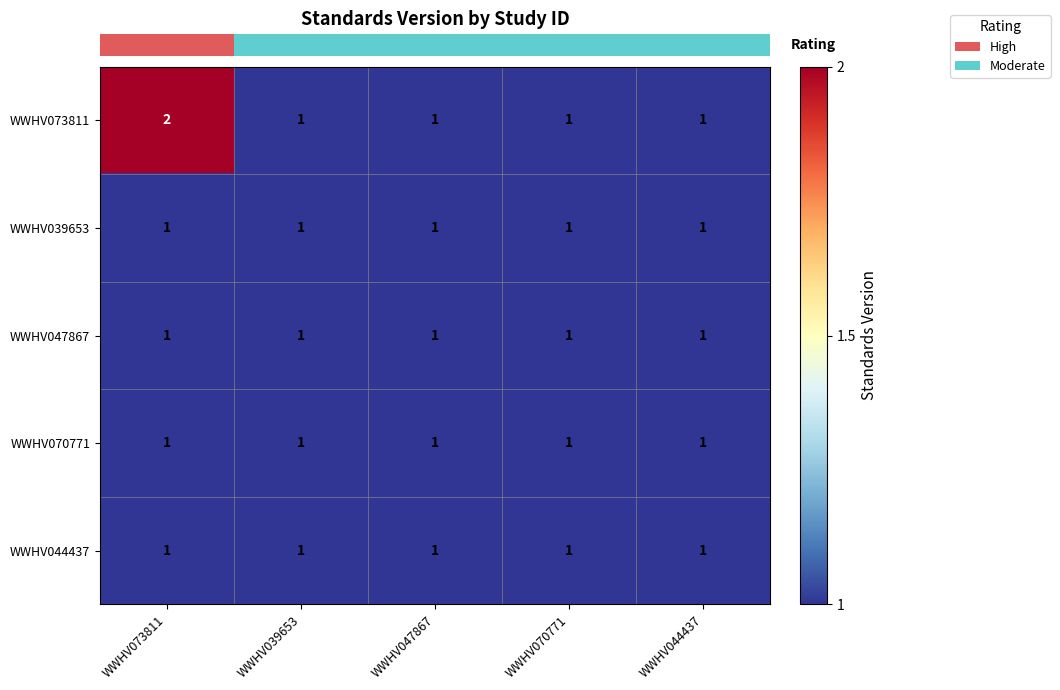

Reading left to right, what are all the values shown in this chart?

WWHV073811: 2	1	1	1	1
WWHV039653: 1	1	1	1	1
WWHV047867: 1	1	1	1	1
WWHV070771: 1	1	1	1	1
WWHV044437: 1	1	1	1	1